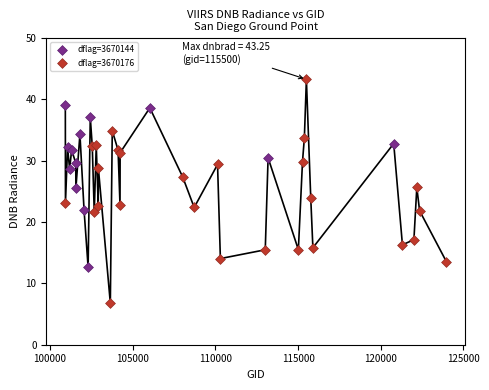

Which series contains the lowest Y value?

dflag=3670176